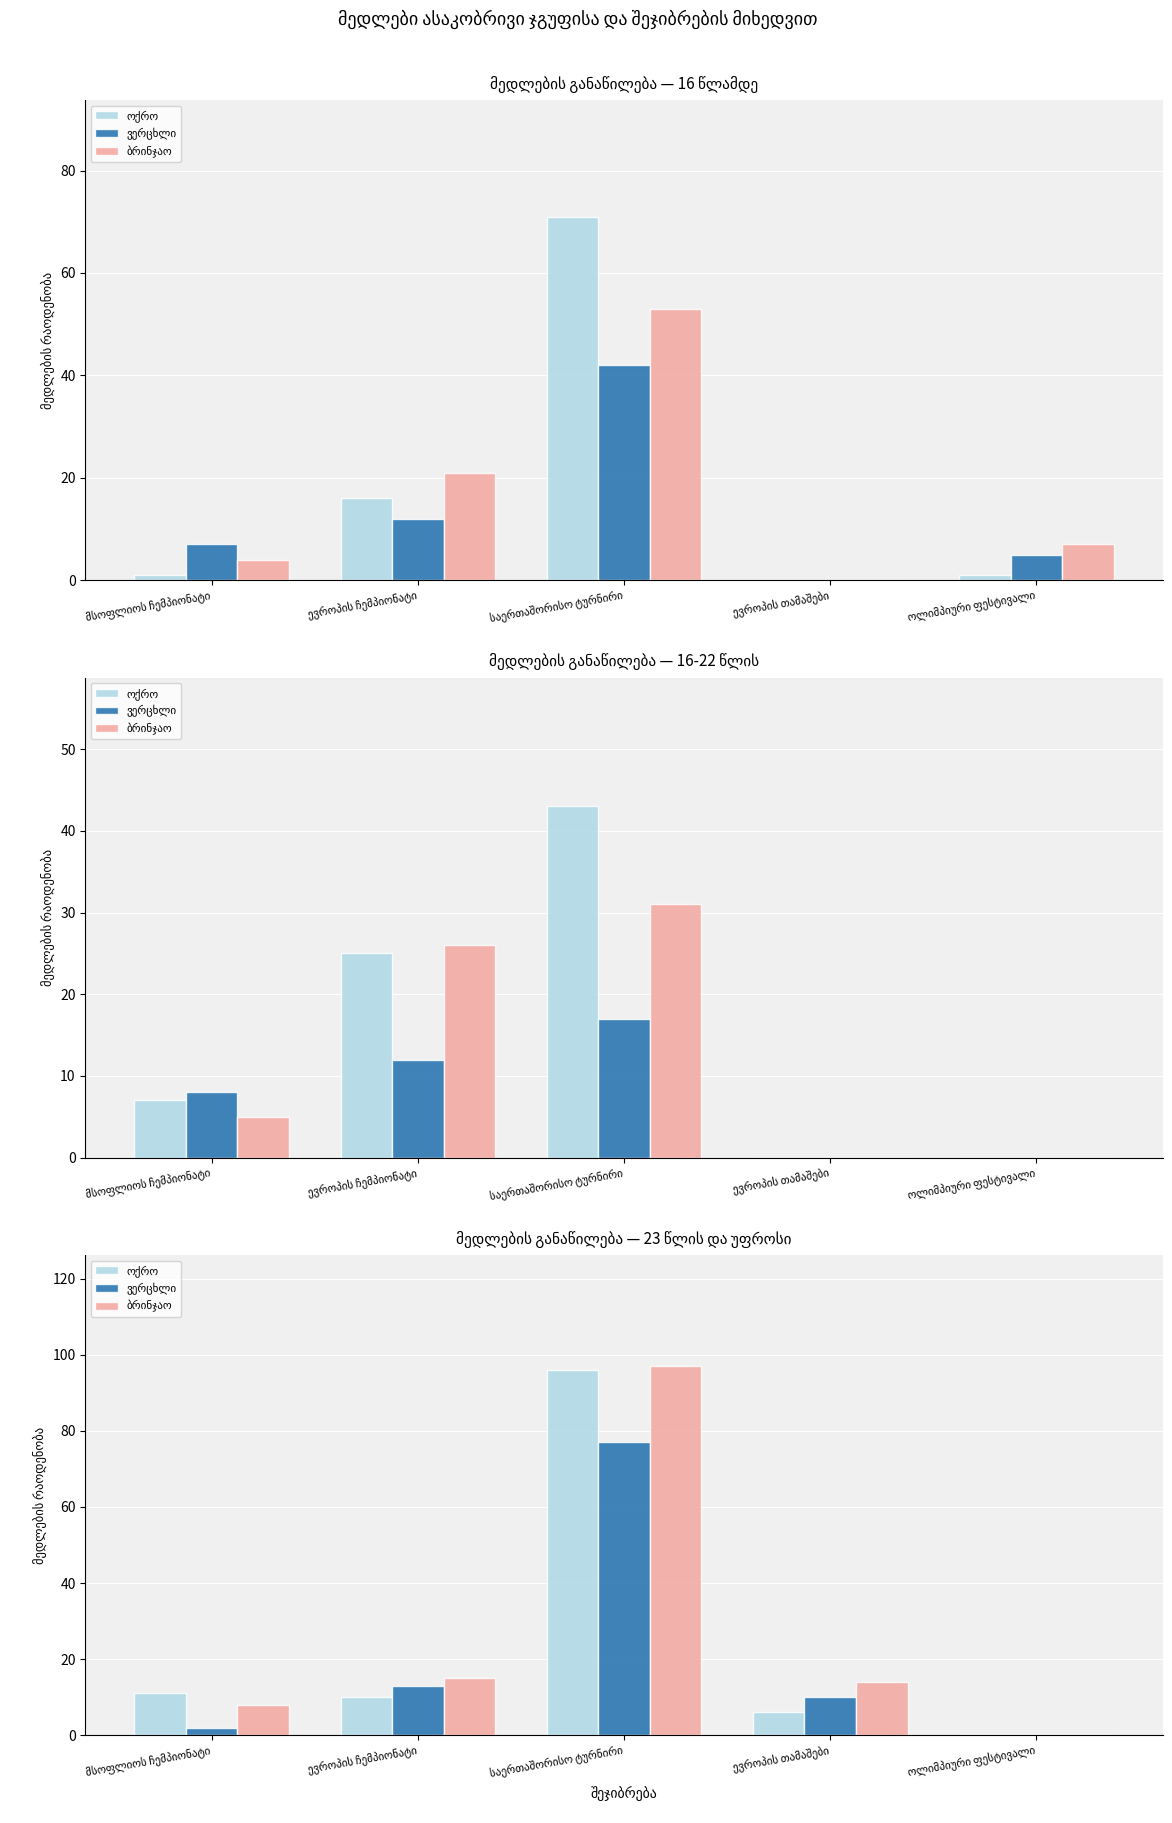

Where does the ვერცხლი series first go above 10?

ევროპის ჩემპიონატი